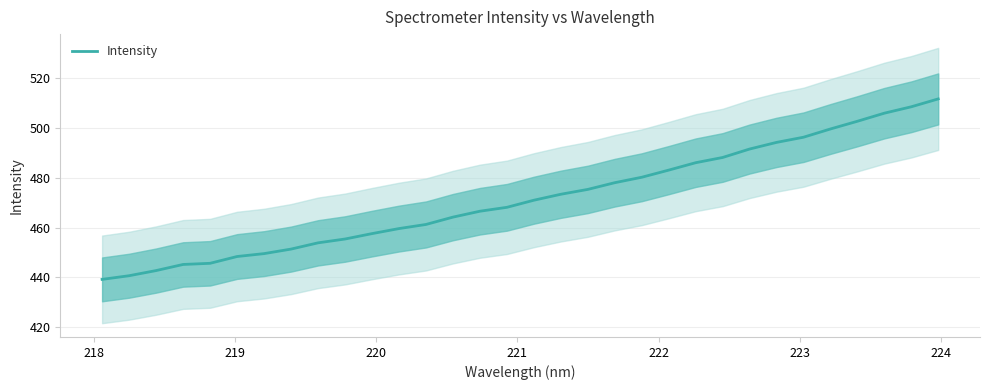

What is the difference between the second highest and second lowest values?

67.7